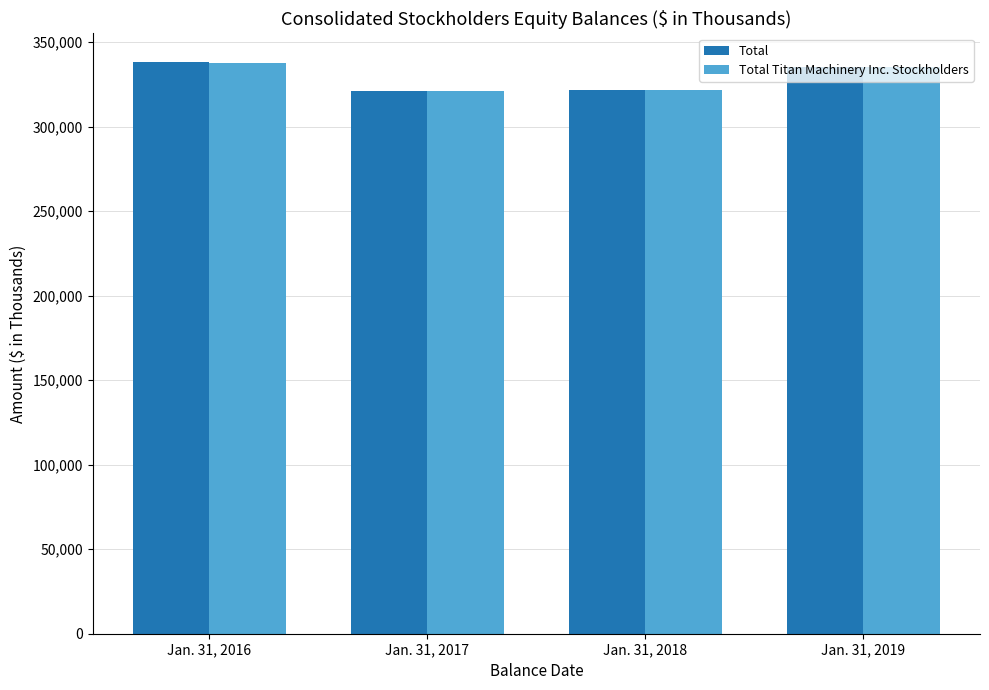

Which label corresponds to the largest value in the chart?

Jan. 31, 2016